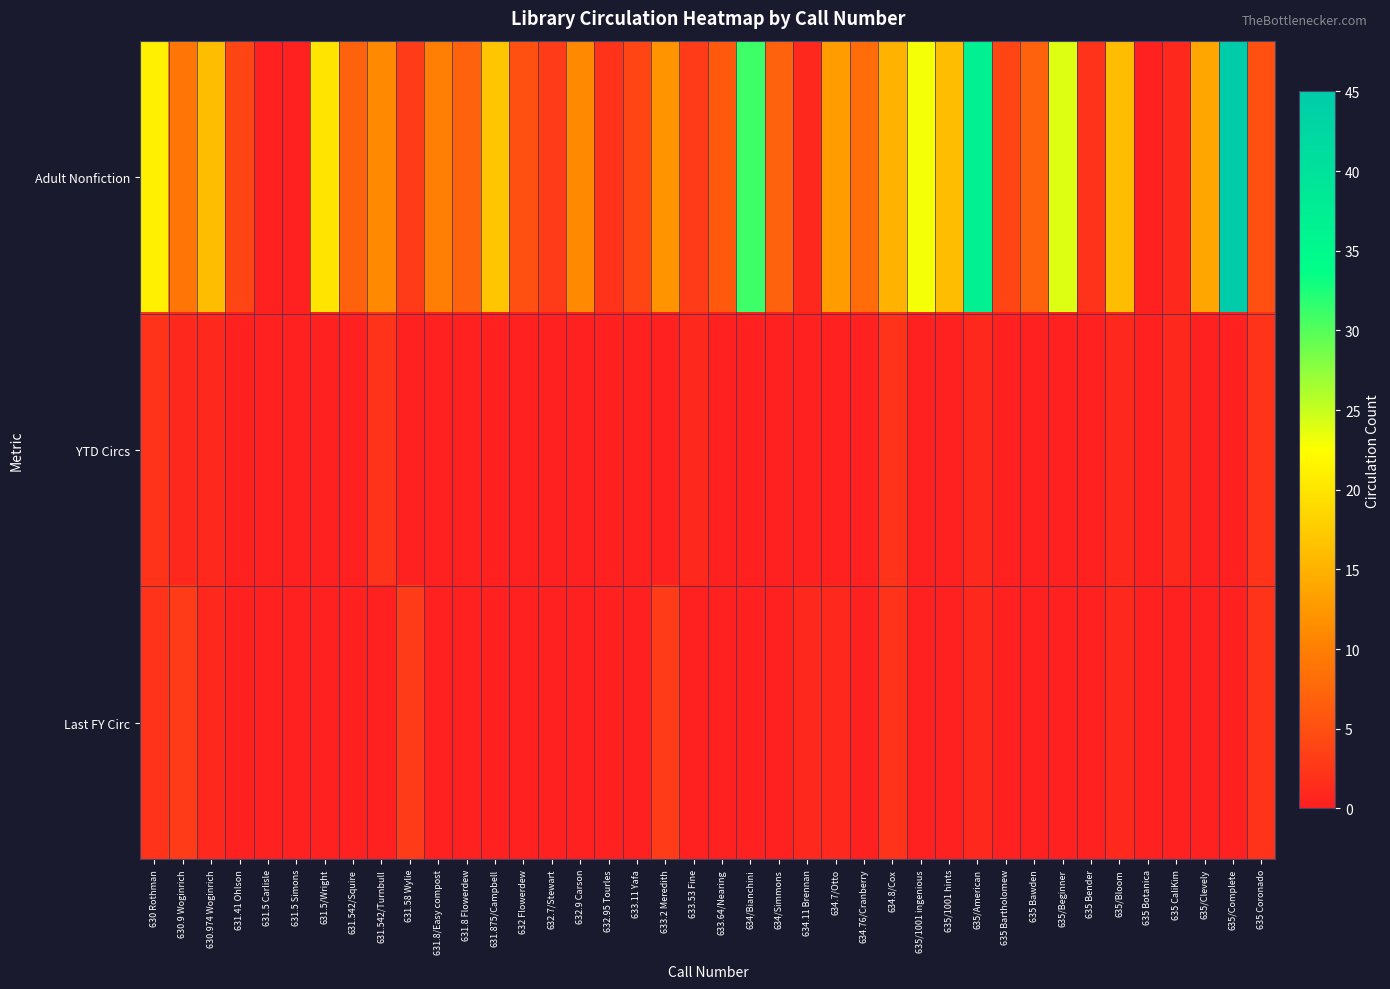

At how many categories does at least one series exceed 29?

3